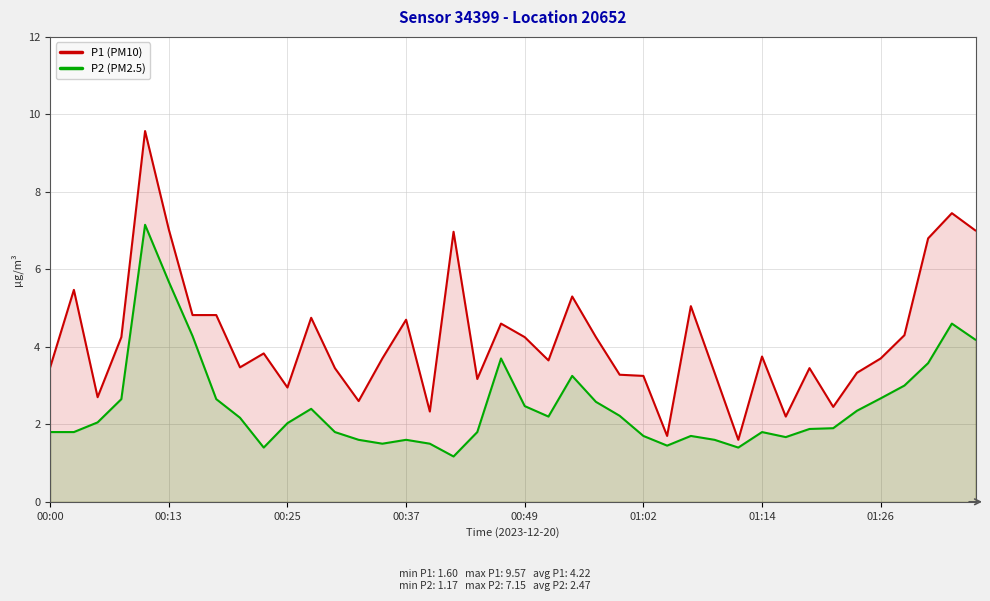

What is the total value across all series at 01:02?

5.0